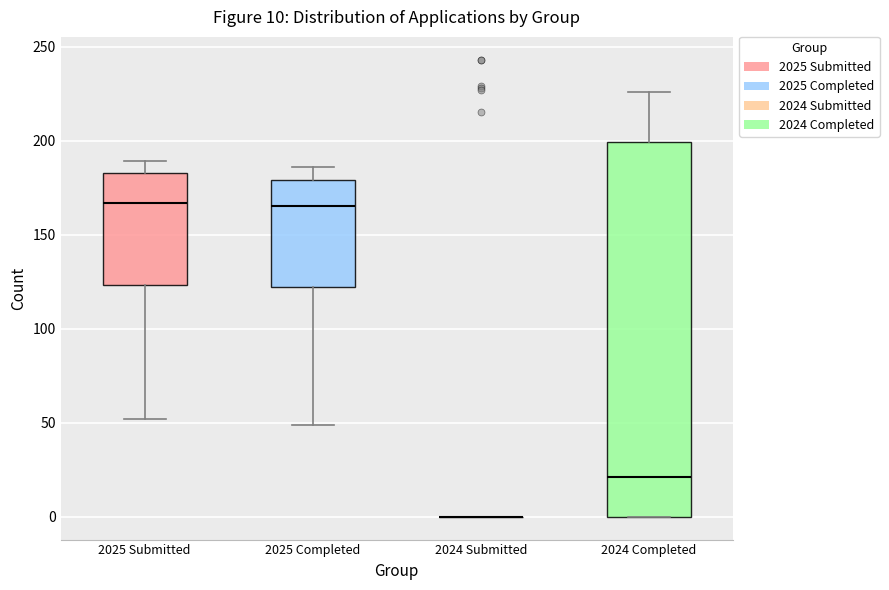

Which box is the tallest, from its lower edge to its upper edge?

2024 Completed